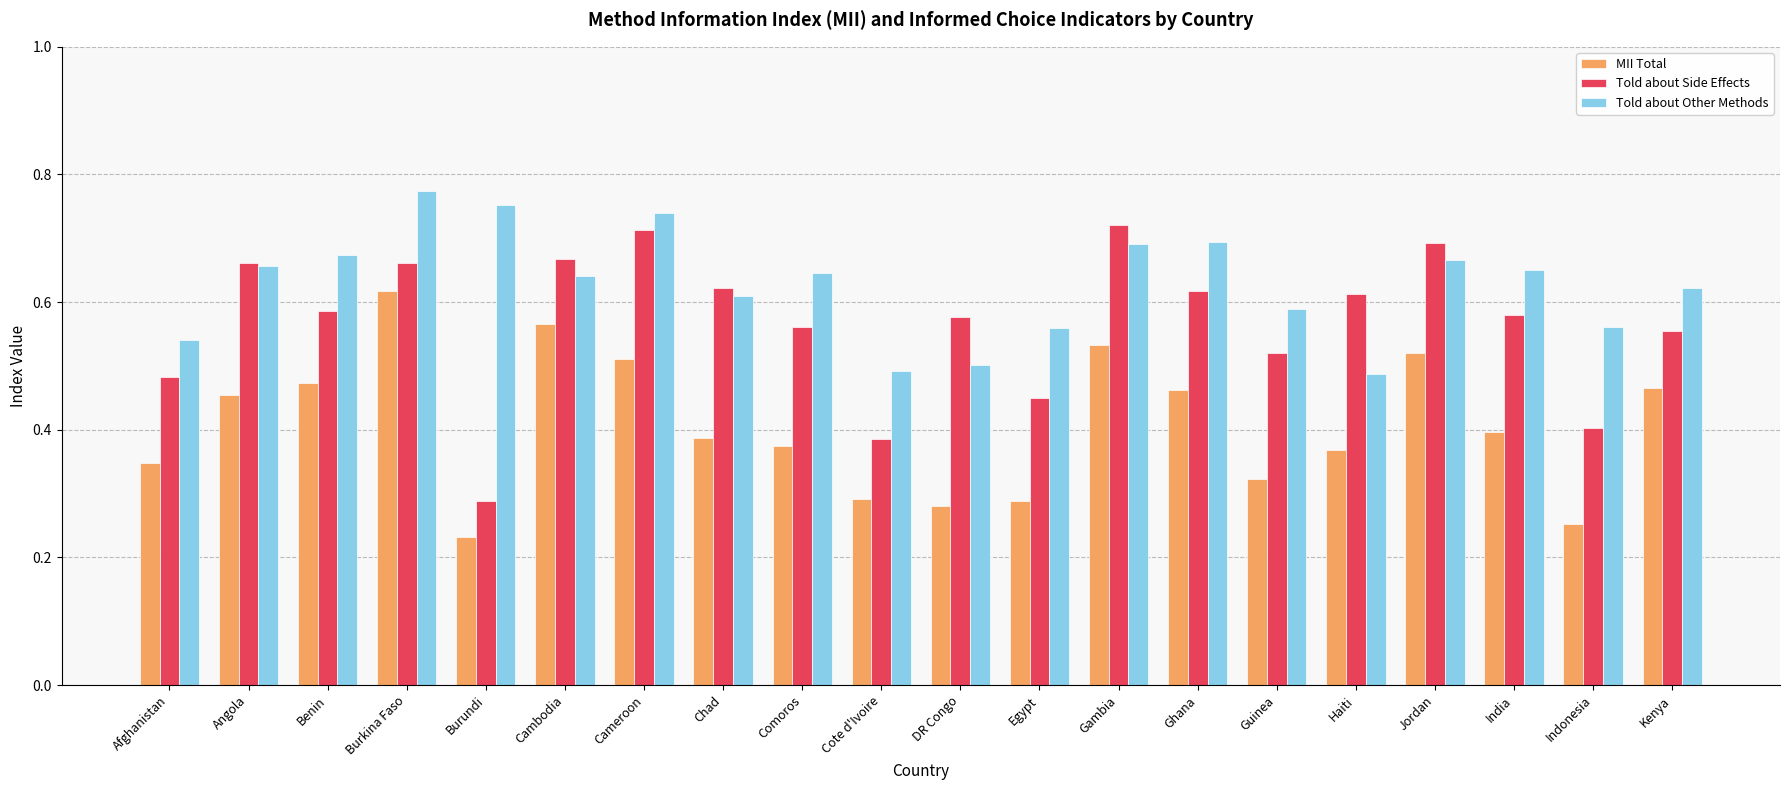

At which label is Told about Side Effects closest to 0?

Burundi